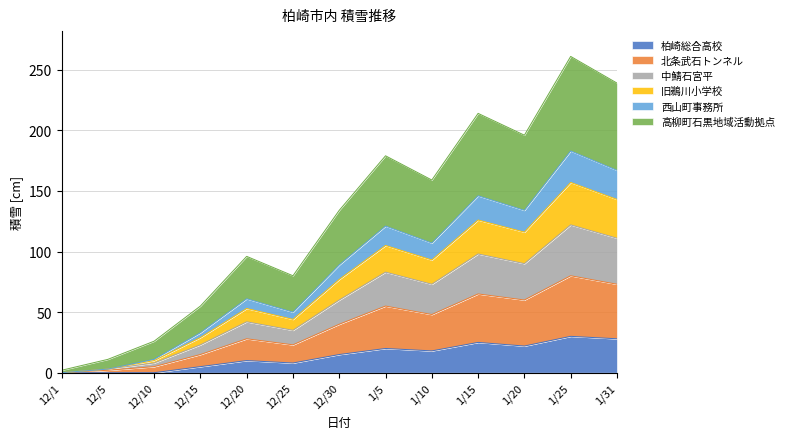

What is the total value across all series at 12/20?

96